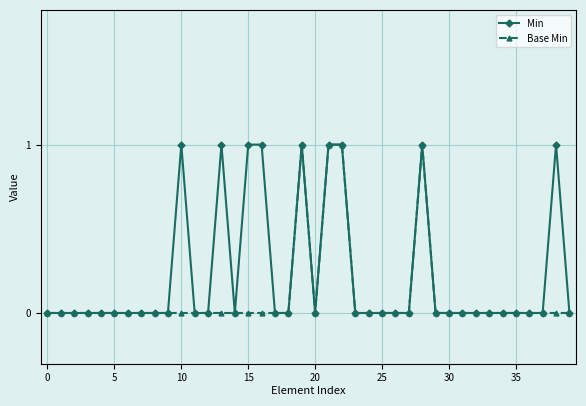

List the series in order of their overall mean, lowest first.

Base Min, Min